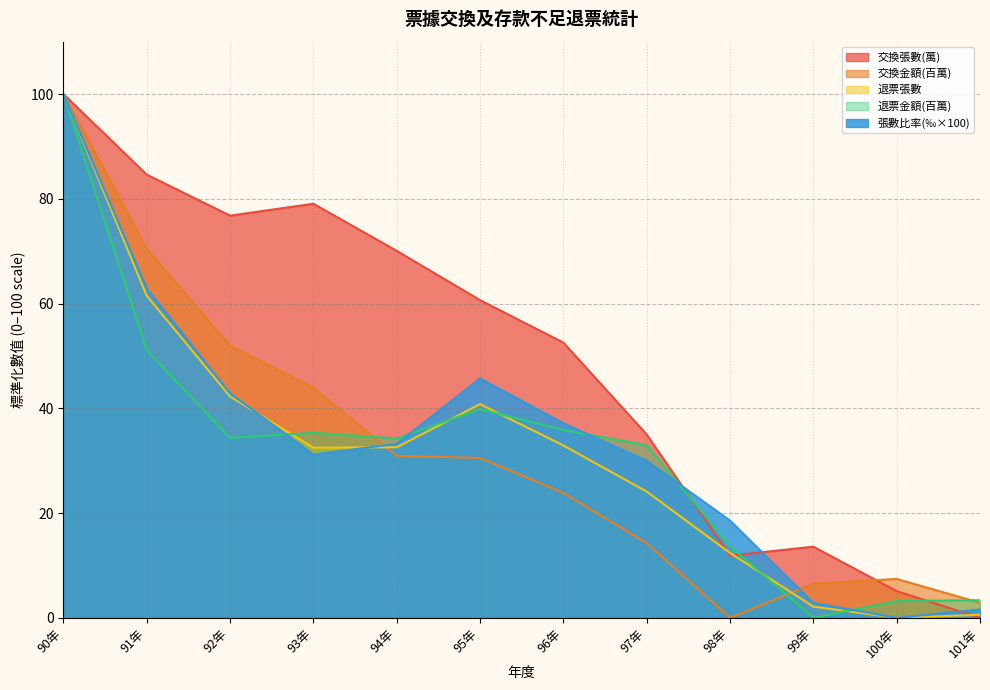

At which label does 交換金額(百萬) first exceed 30?

90年